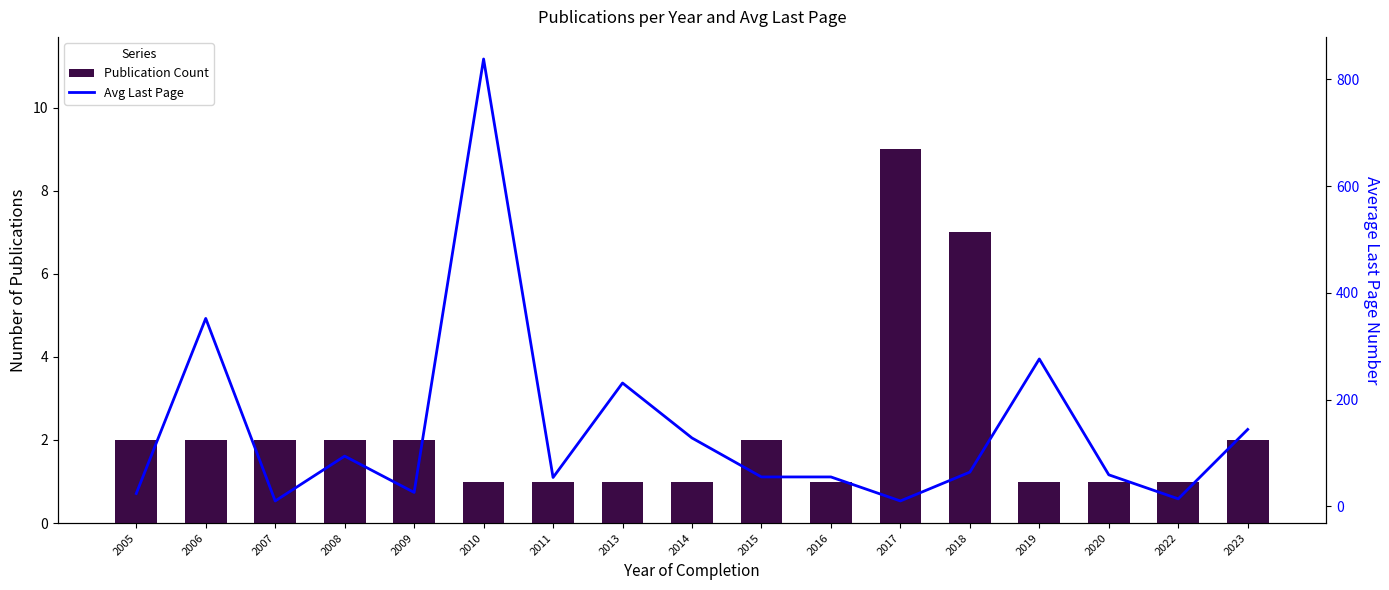

How many groups of bars are there?

17